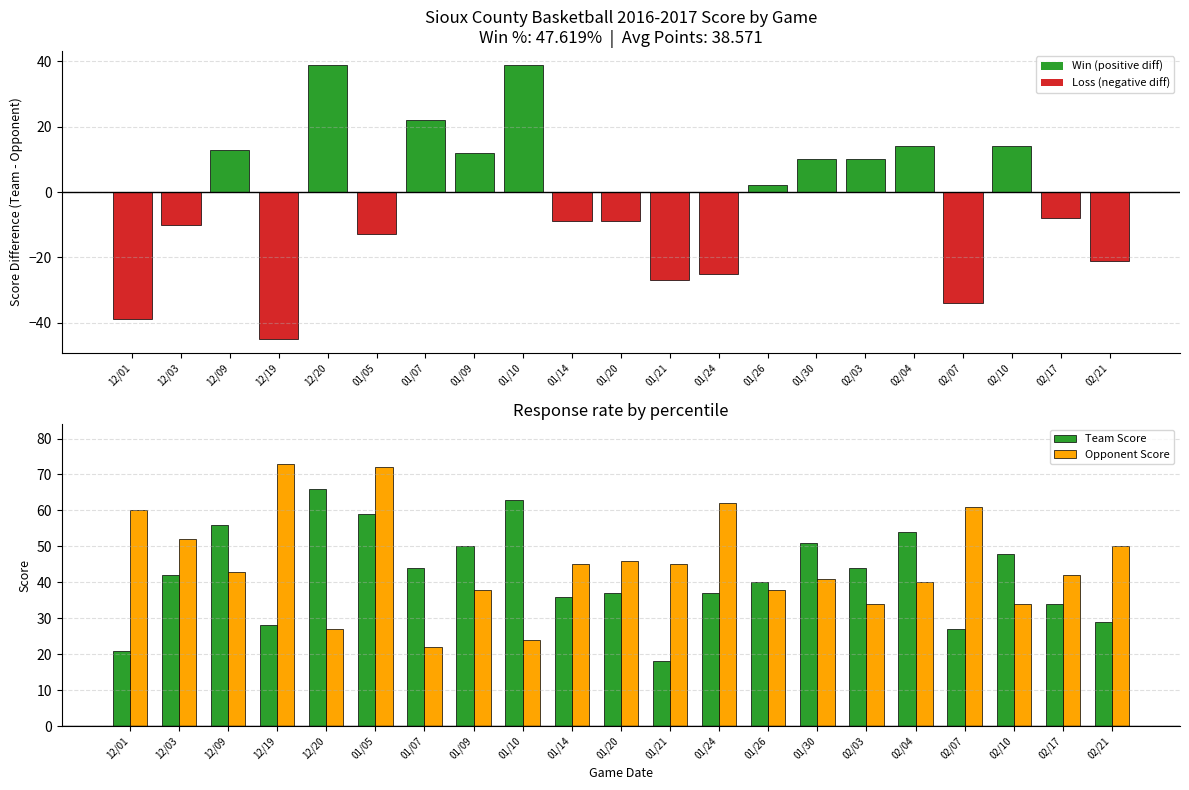

What is the maximum value shown in the chart?

73